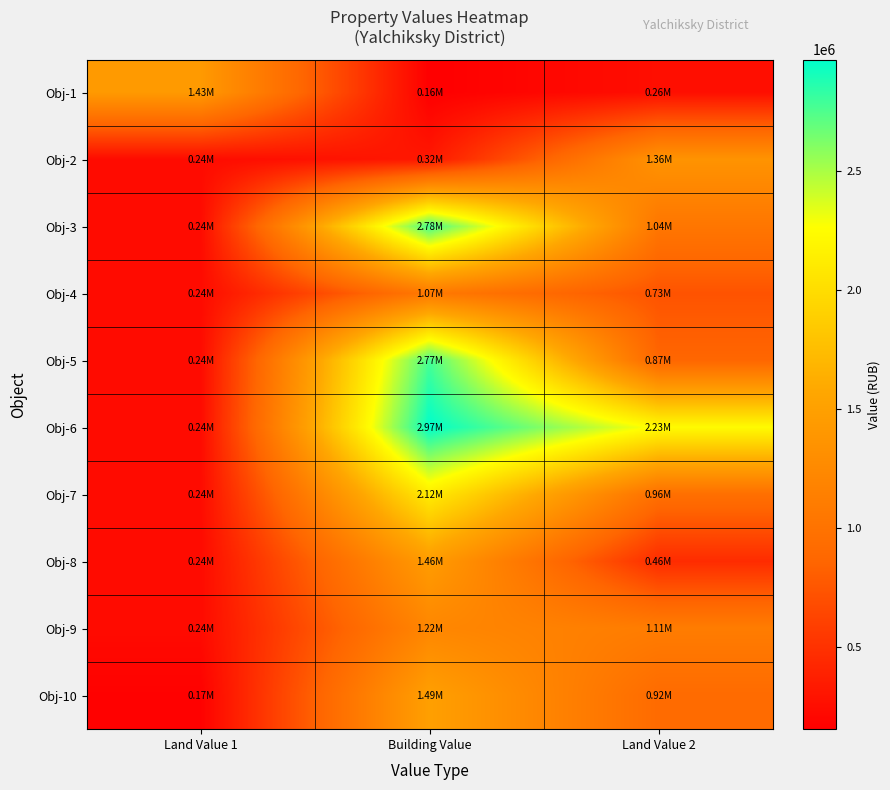

What is the total value across all series at Land Value 1?

3507374.7